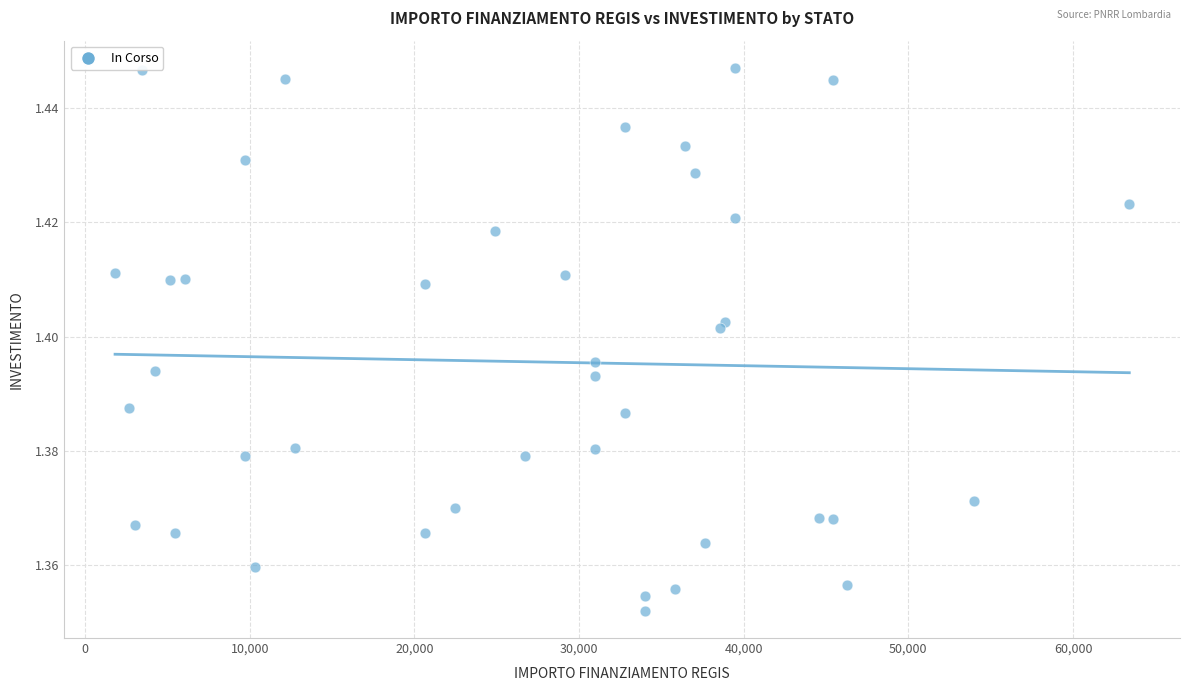

What is the range of X values (max minus min)?

61597.0